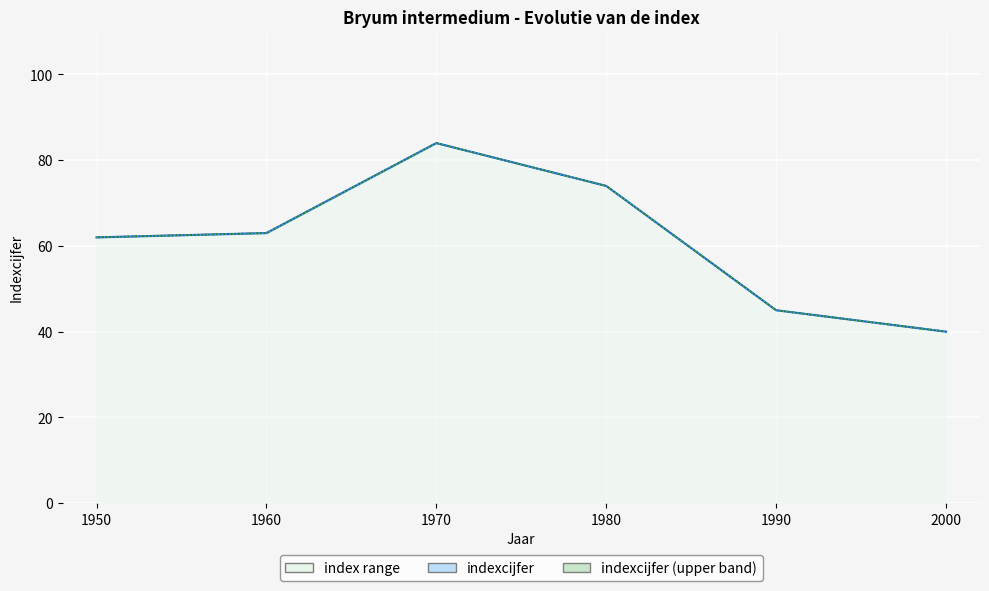

True or false: the data shows 31 at 1970.

False